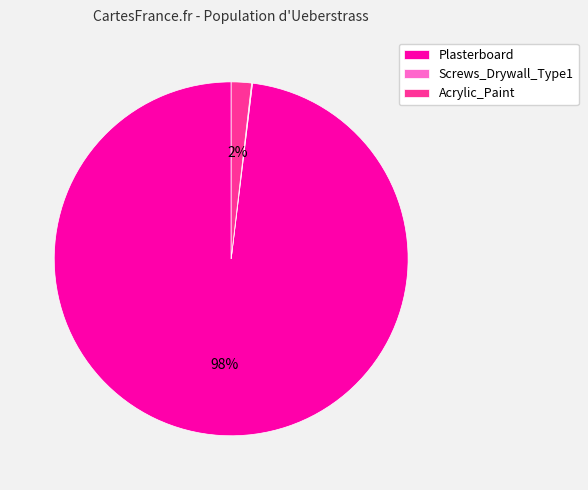

To the nearest percent, what percentage of the pie is Acrylic_Paint?

2%